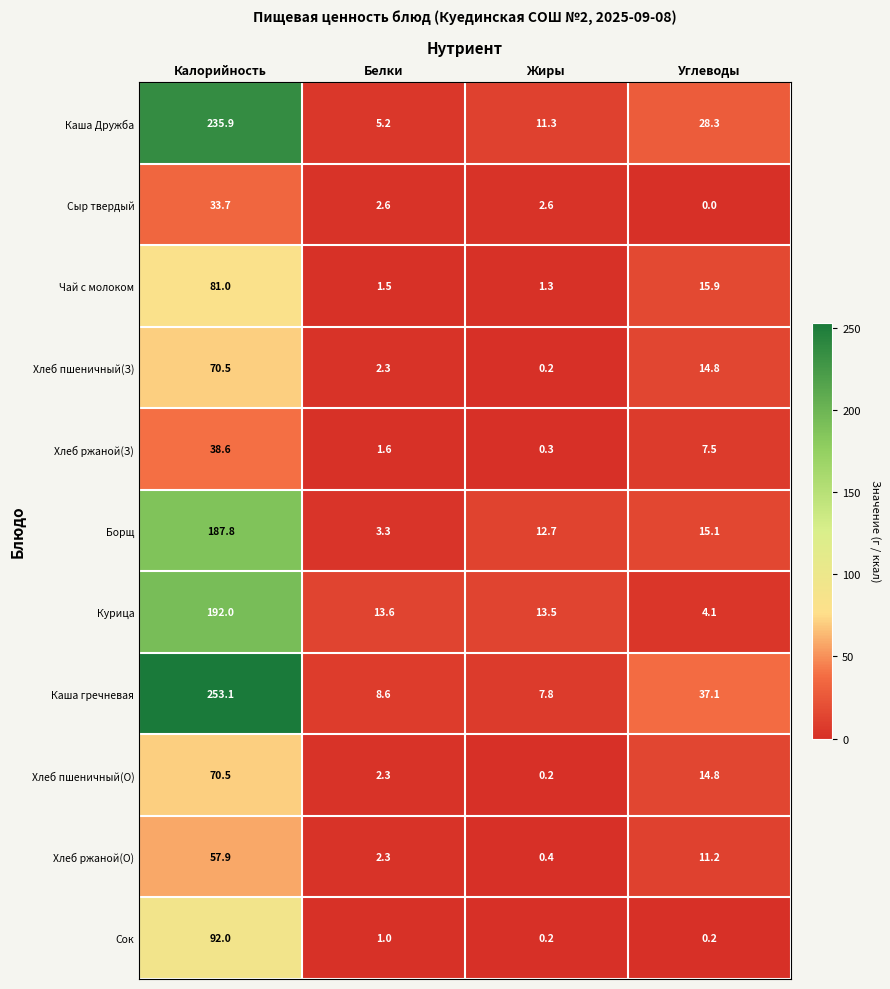

How many data points does each series have?

4